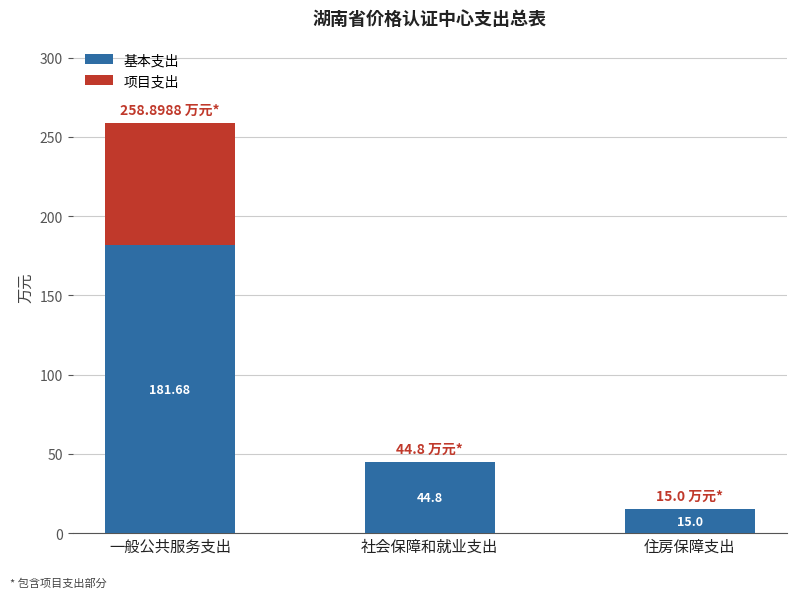

Are the bars horizontal?

No